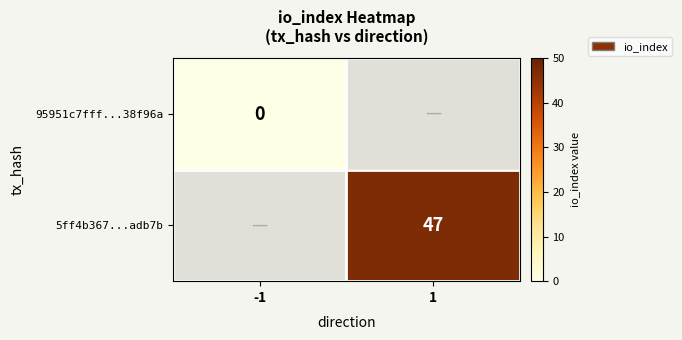

True or false: 5ff4b367...adb7b has a value of 47 at 1.

True